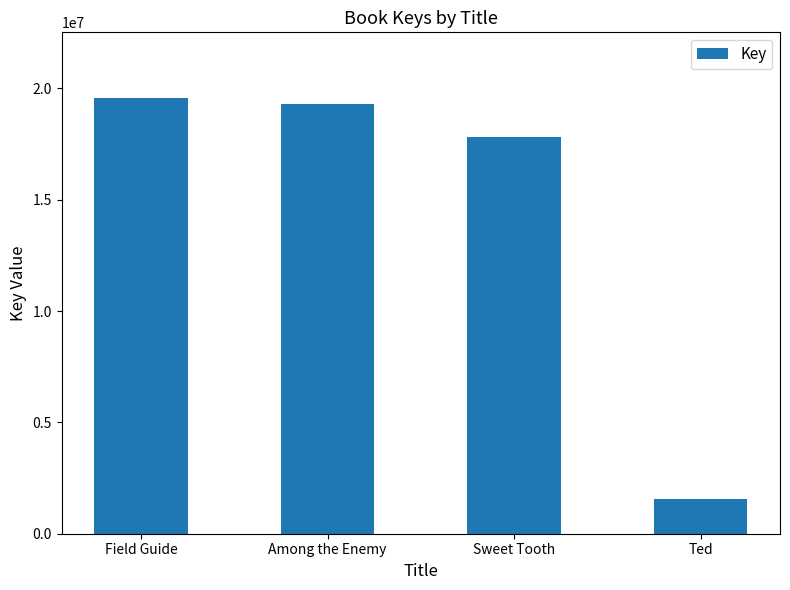

Which has a higher value, Among the Enemy or Ted?

Among the Enemy